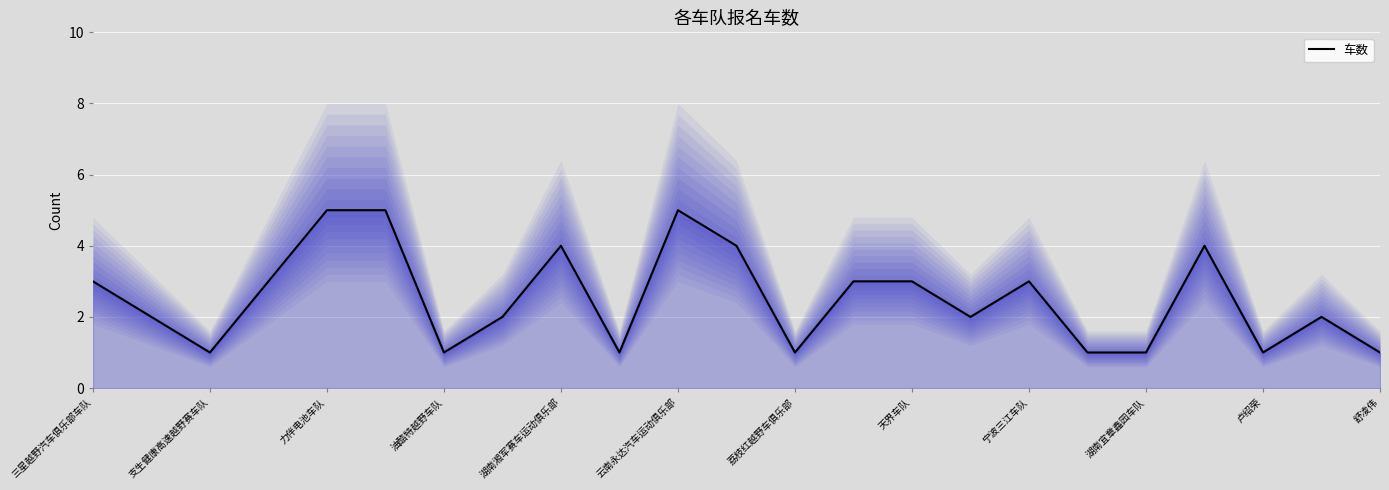

How many points are higher than both their immediate neighbors (excluding endpoints)?

5